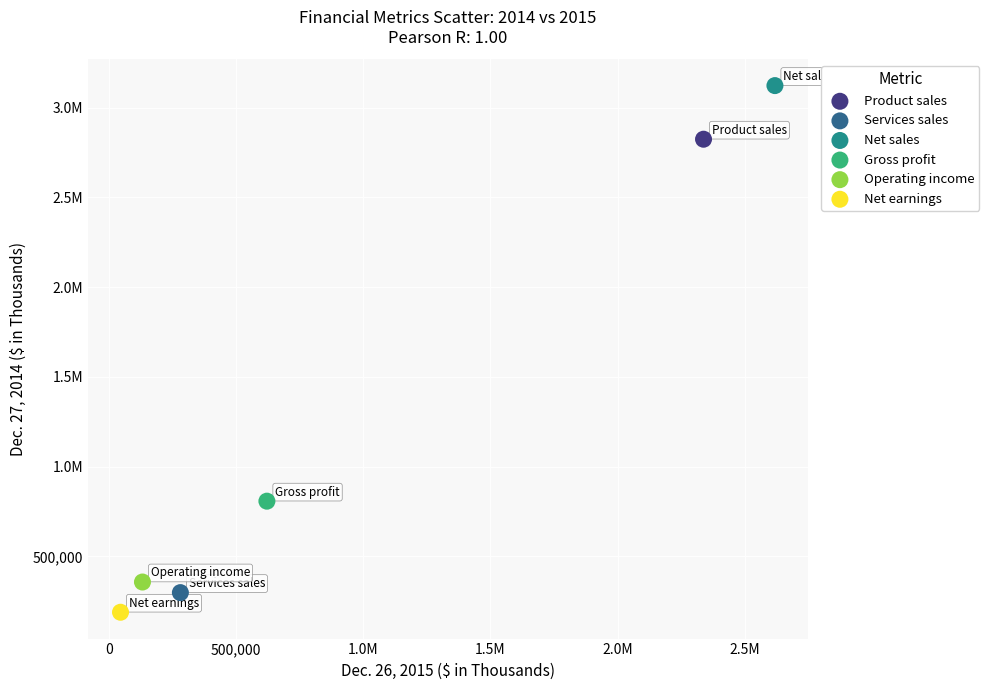

What are all the series names shown in the legend?

Product sales, Services sales, Net sales, Gross profit, Operating income, Net earnings